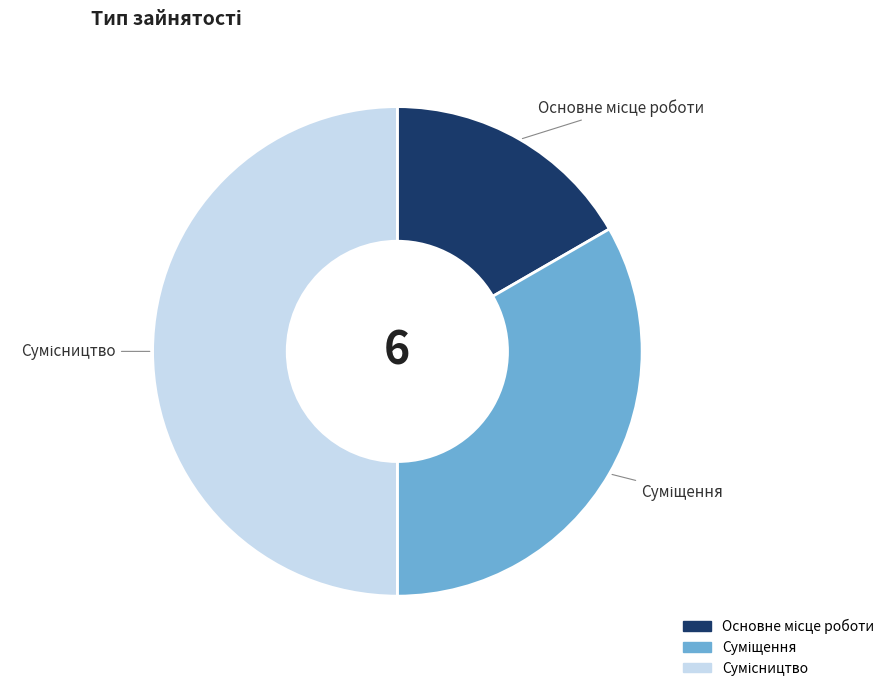

Rank the categories by value from lowest to highest.

Основне місце роботи, Суміщення, Сумісництво